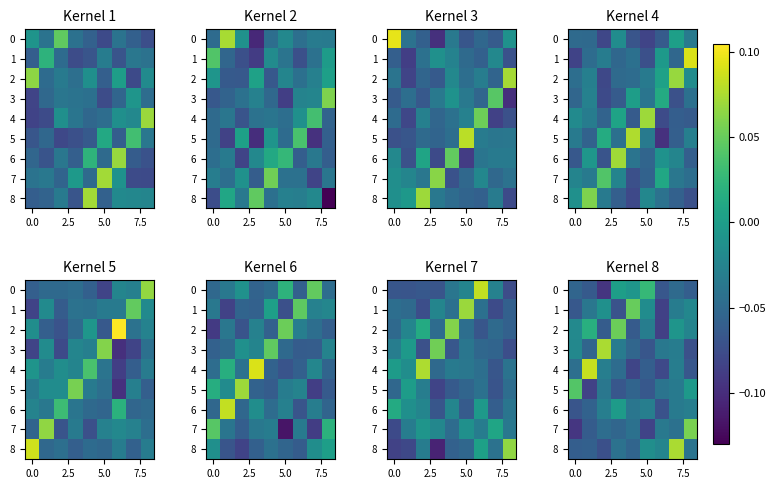

How many data points in 7 are above 0?

1